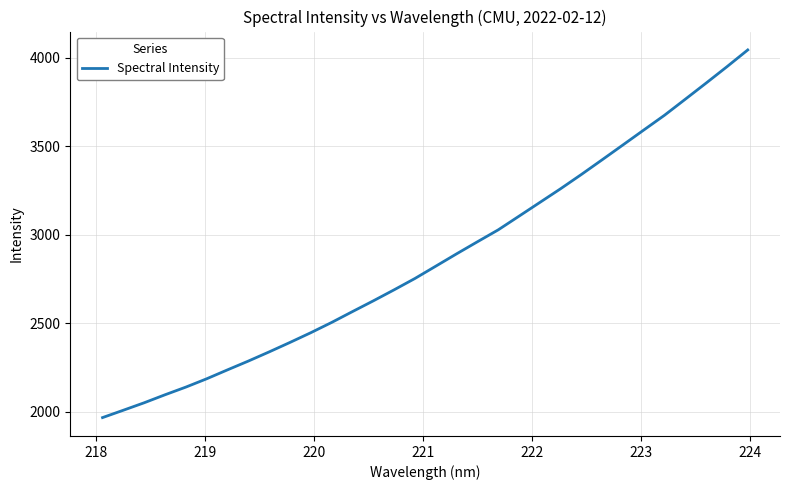

Reading right to left, what are all the values shown in this chart?

4044.4	3949.7	3857.4	3766.4	3675.9	3592.2	3508.0	3424.2	3341.2	3260.5	3182.9	3105.4	3028.1	2960.8	2892.7	2823.1	2753.7	2689.6	2627.3	2566.7	2505.4	2447.5	2392.6	2339.1	2287.3	2237.7	2187.2	2140.3	2096.9	2051.7	2009.6	1968.0